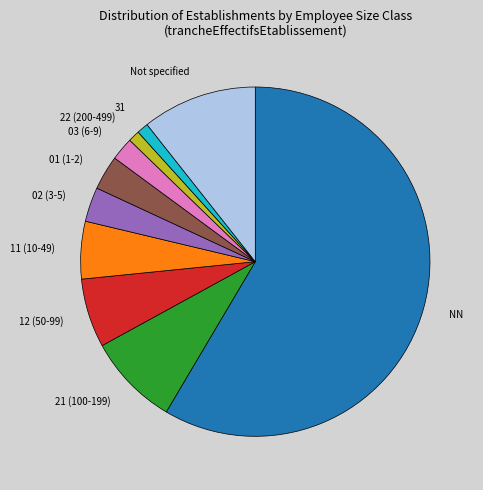

Is it true that Not specified is 1% of the pie?

False